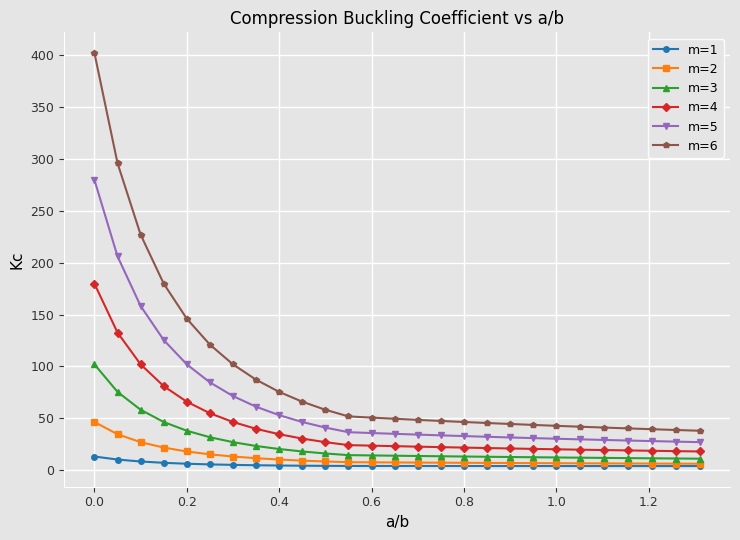

What is the value of the m=4 point at the 22nd from the left?

19.8